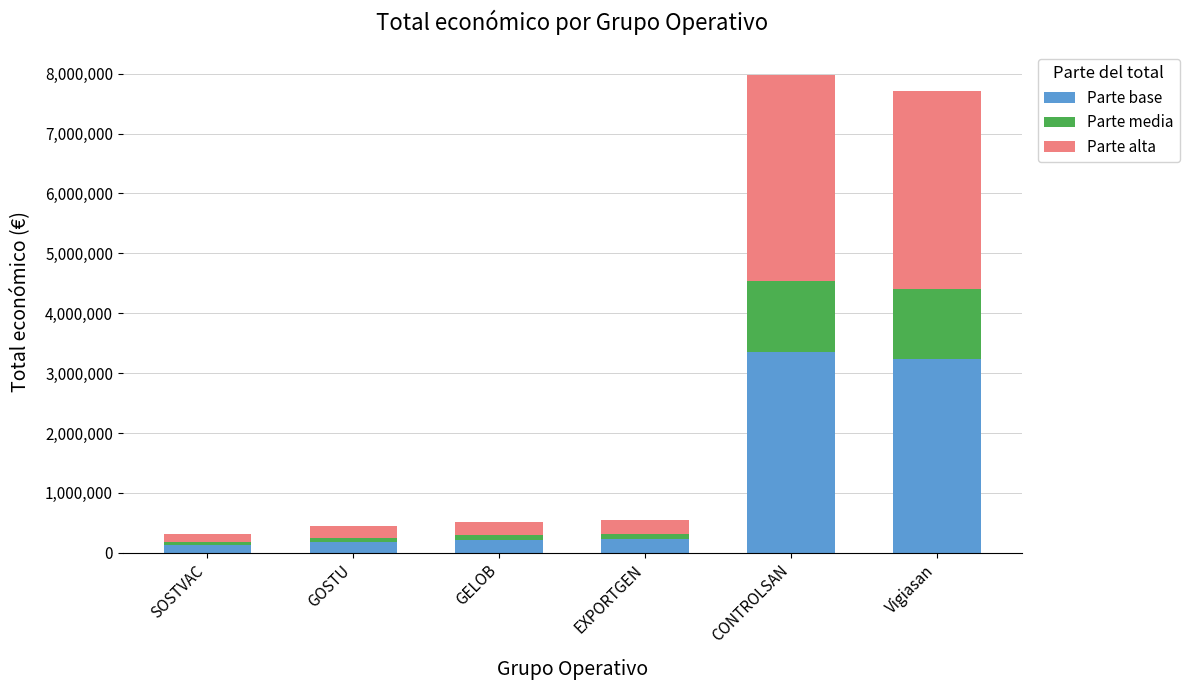

True or false: Parte base has a value of 186550.1 at GOSTU.

True